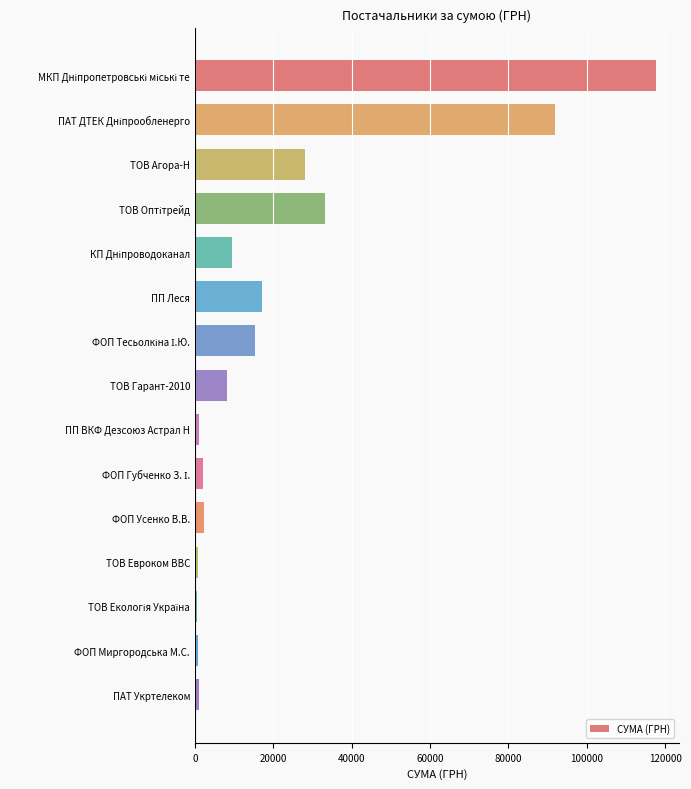

What is the maximum value shown in the chart?

117568.8